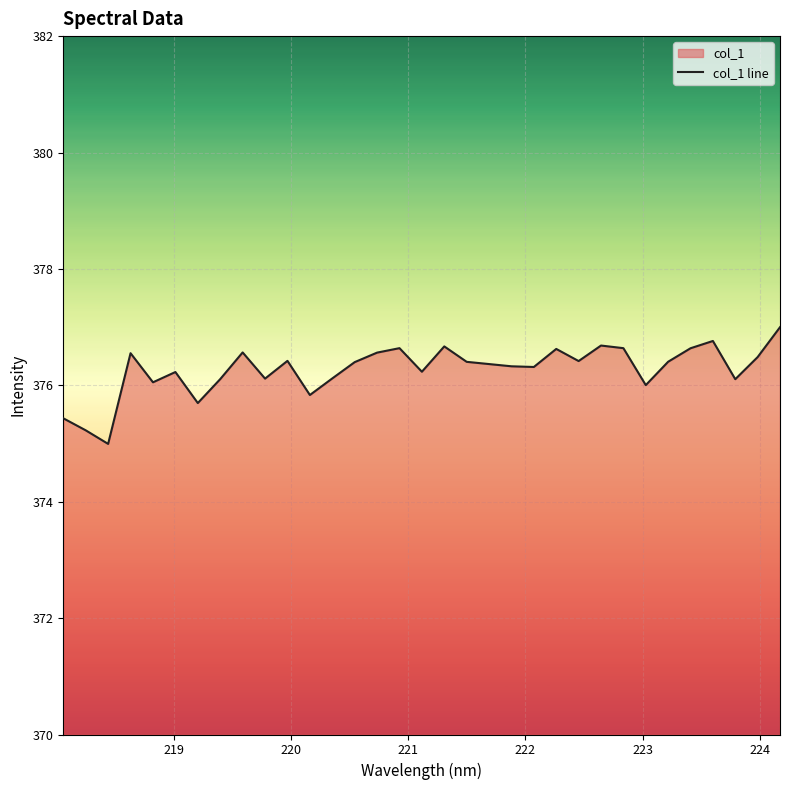

What is the smallest value displayed?

375.0